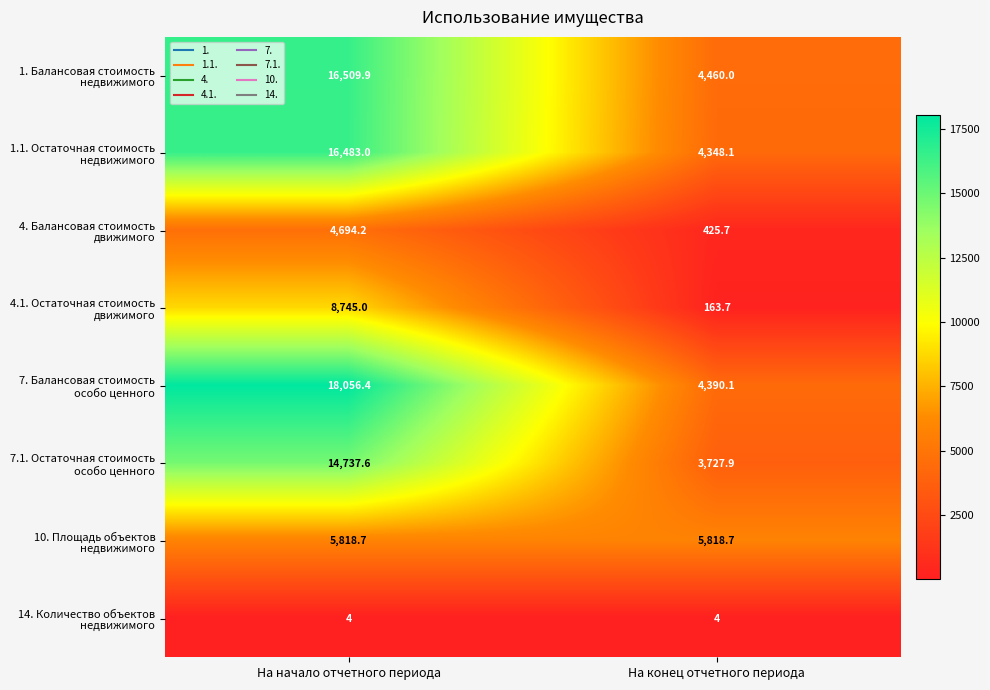

What is the difference between the highest and lowest values at На начало отчетного периода?

18052.4